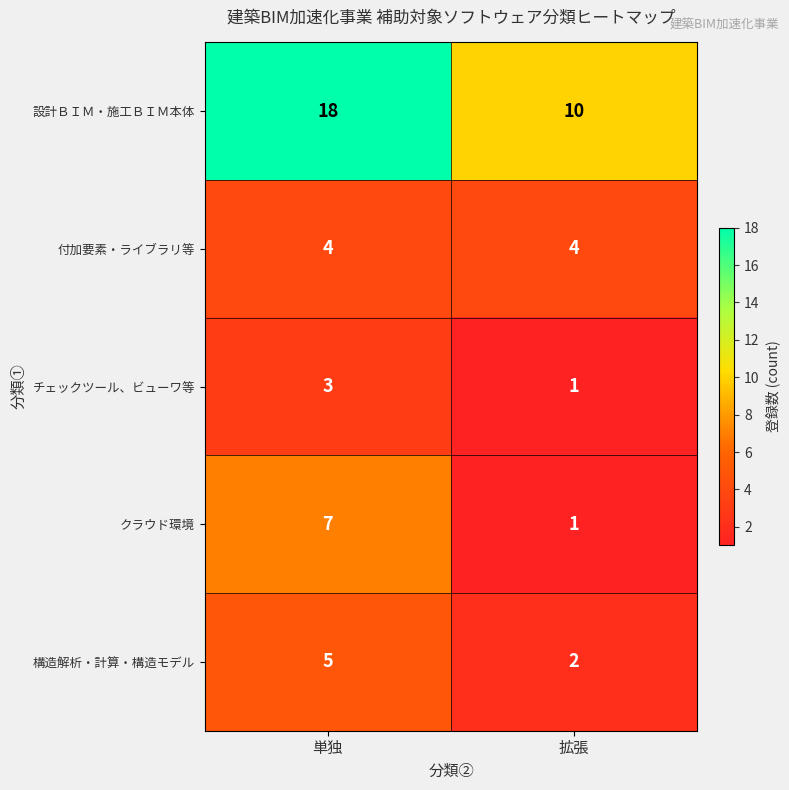

Reading left to right, what are all the values shown in this chart?

設計ＢＩＭ・施工ＢＩＭ本体: 単独=18	拡張=10
付加要素・ライブラリ等: 単独=4	拡張=4
チェックツール、ビューワ等: 単独=3	拡張=1
クラウド環境: 単独=7	拡張=1
構造解析・計算・構造モデル: 単独=5	拡張=2